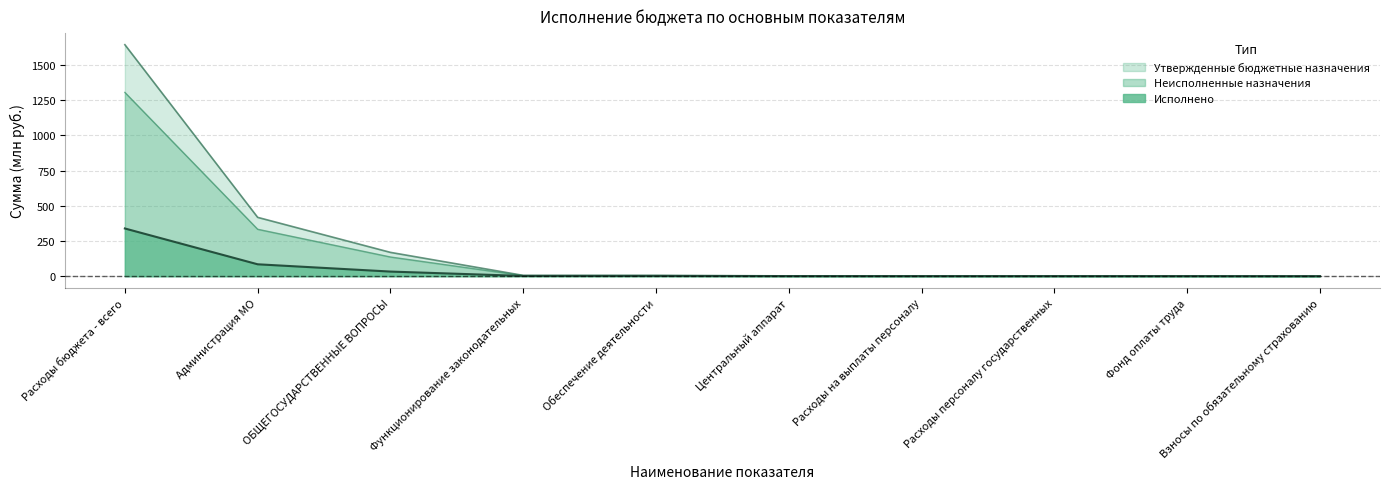

How many lines are shown in the chart?

3